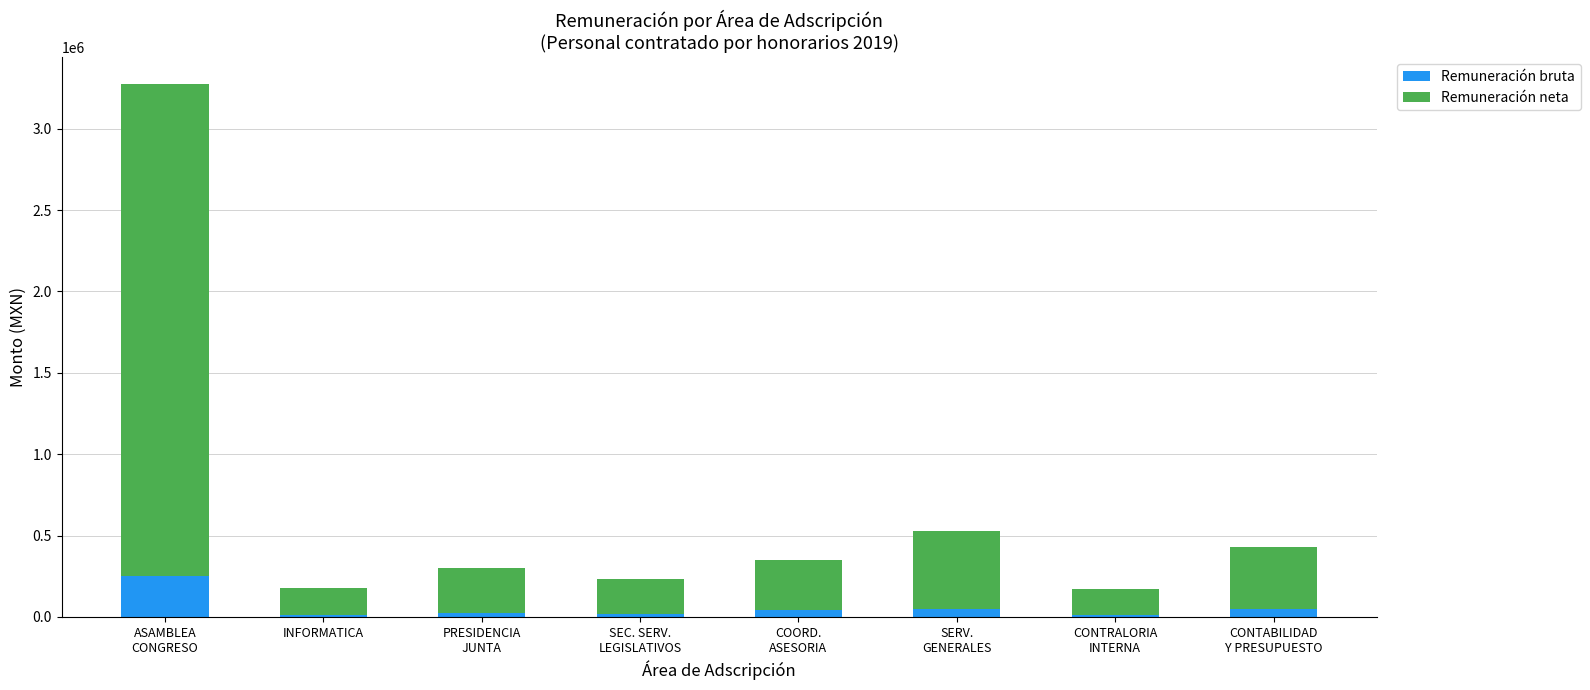

What is the difference between the maximum and minimum values in the Remuneración bruta series?

238900